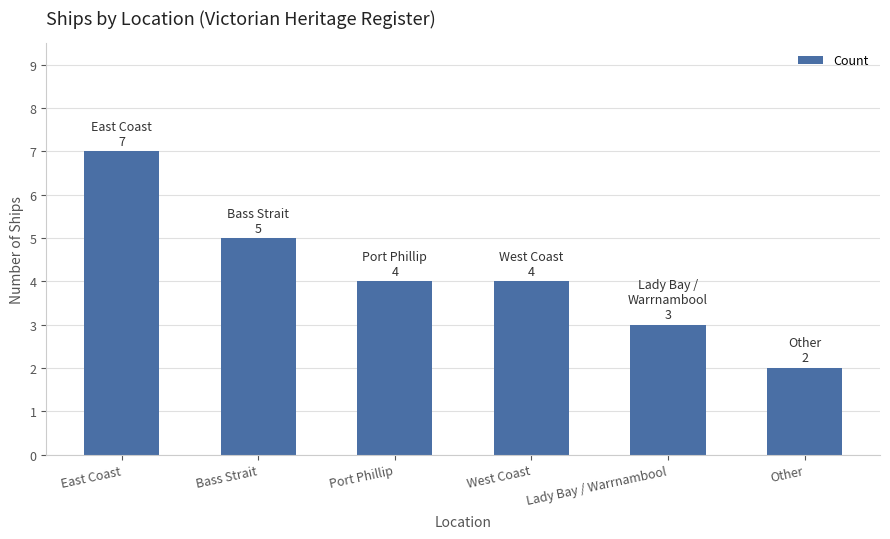

Does the chart contain stacked bars?

No